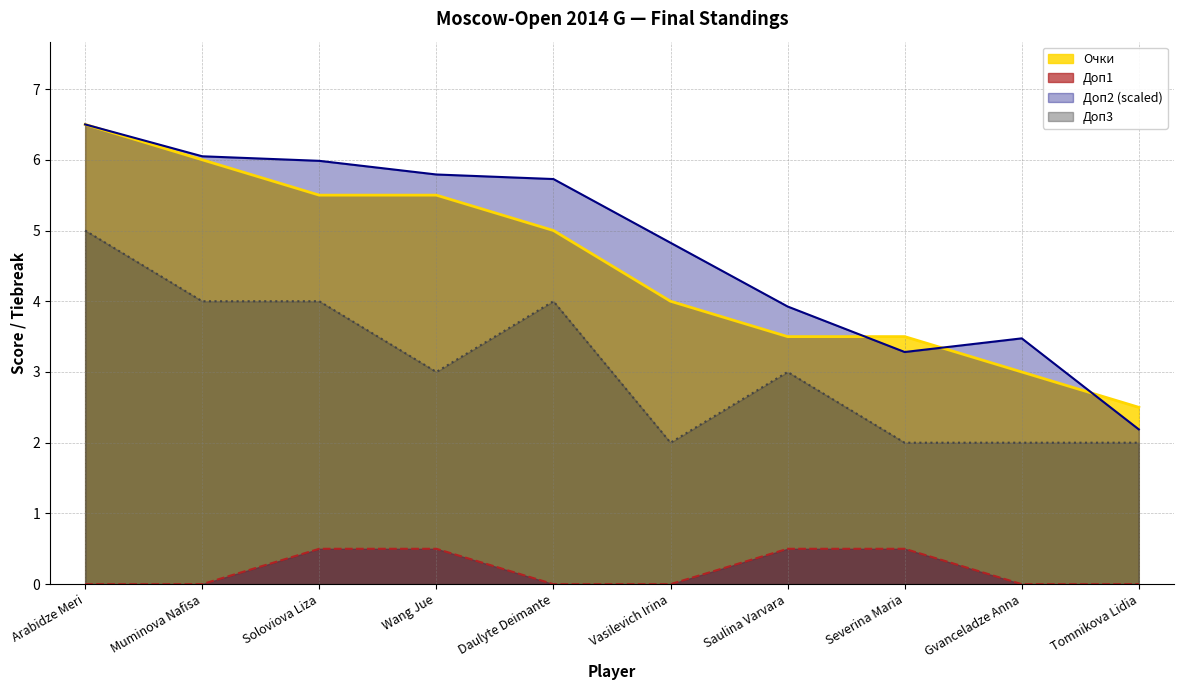

Rank the series by their maximum value, from lowest to highest.

Доп1, Доп3, Очки, Доп2